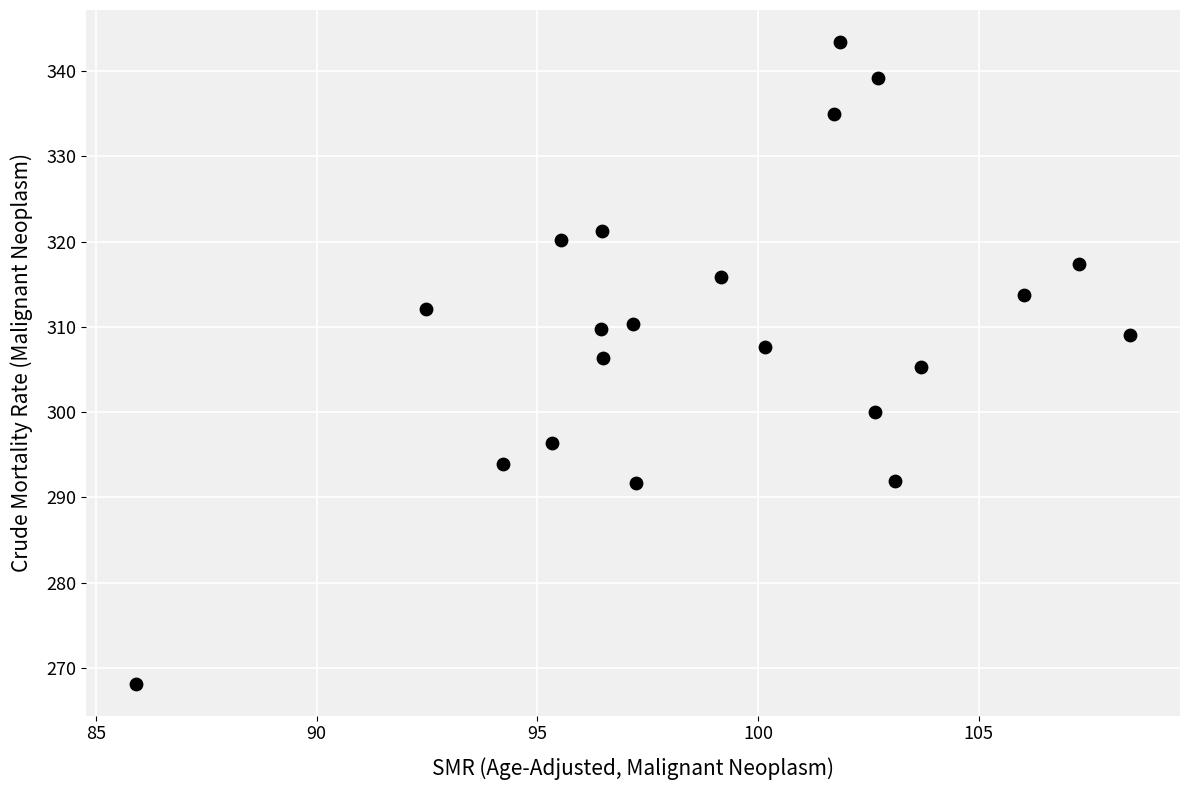

What is the range of Y values (max minus min)?

75.3